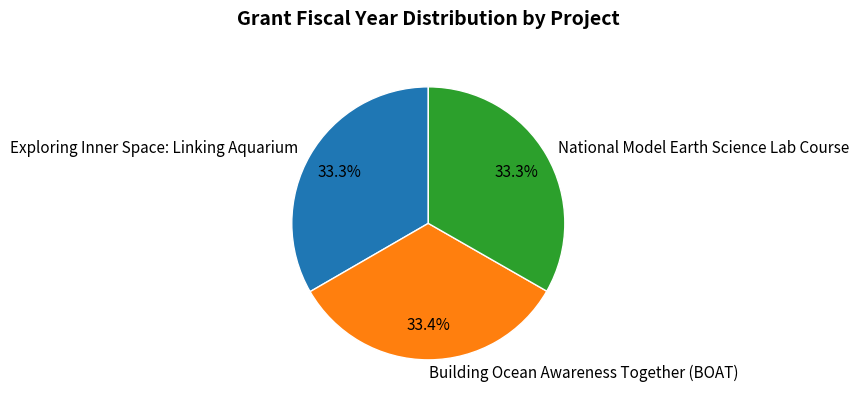

To the nearest percent, what portion does Building Ocean Awareness Together (BOAT) represent?

33%